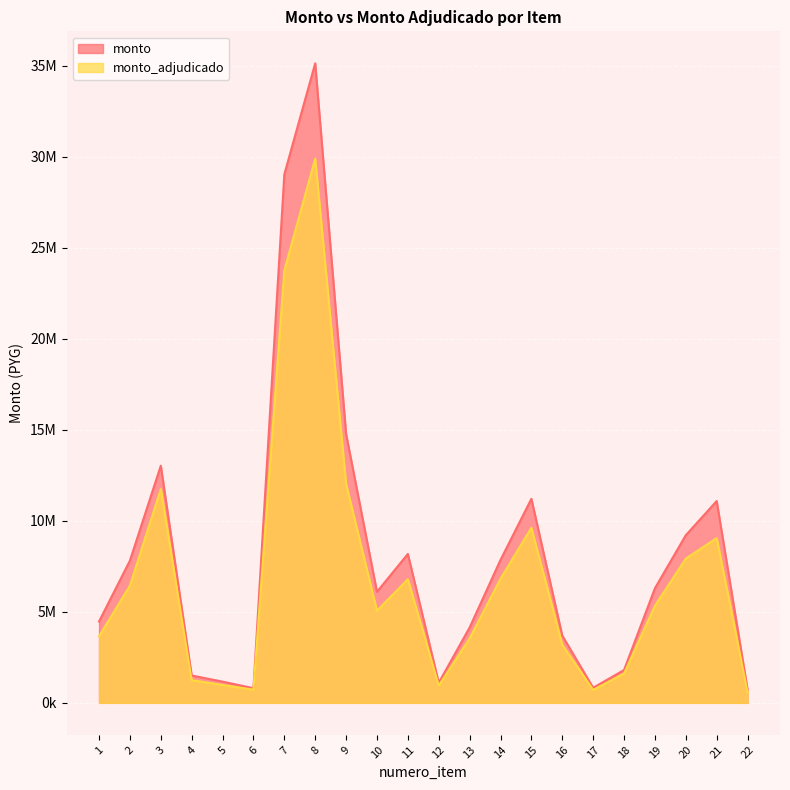

True or false: monto_adjudicado and monto cross at least once.

False